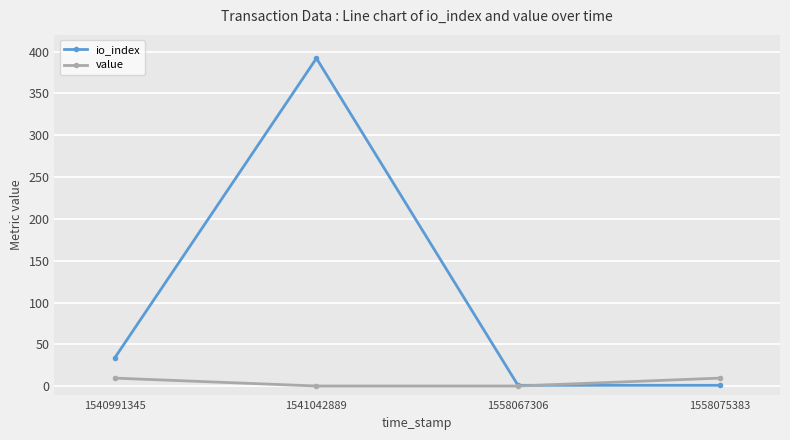

The value of io_index at 1541042889 is 392.0. True or false?

True